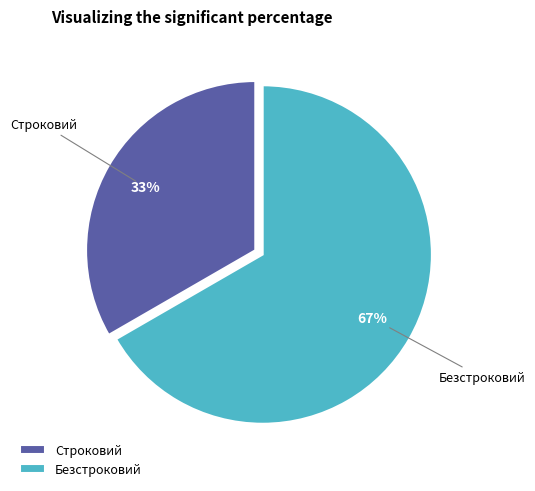

Combined, do Безстроковий and Строковий account for over 50%?

Yes